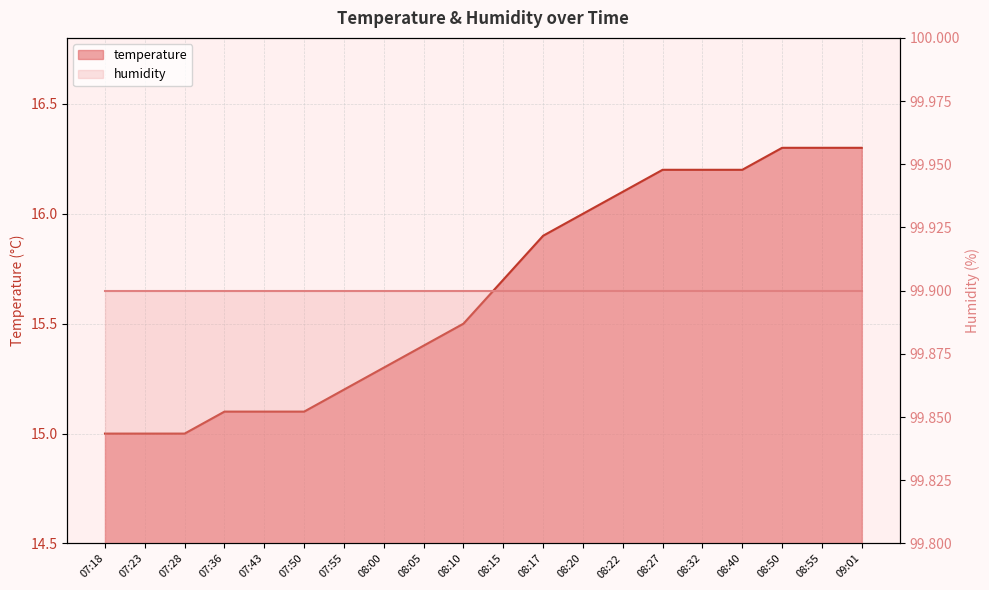

Reading left to right, transcribe all the data shown in this chart.

07:18=15.0	07:23=15.0	07:28=15.0	07:36=15.1	07:43=15.1	07:50=15.1	07:55=15.2	08:00=15.3	08:05=15.4	08:10=15.5	08:15=15.7	08:17=15.9	08:20=16.0	08:22=16.1	08:27=16.2	08:32=16.2	08:40=16.2	08:50=16.3	08:55=16.3	09:01=16.3